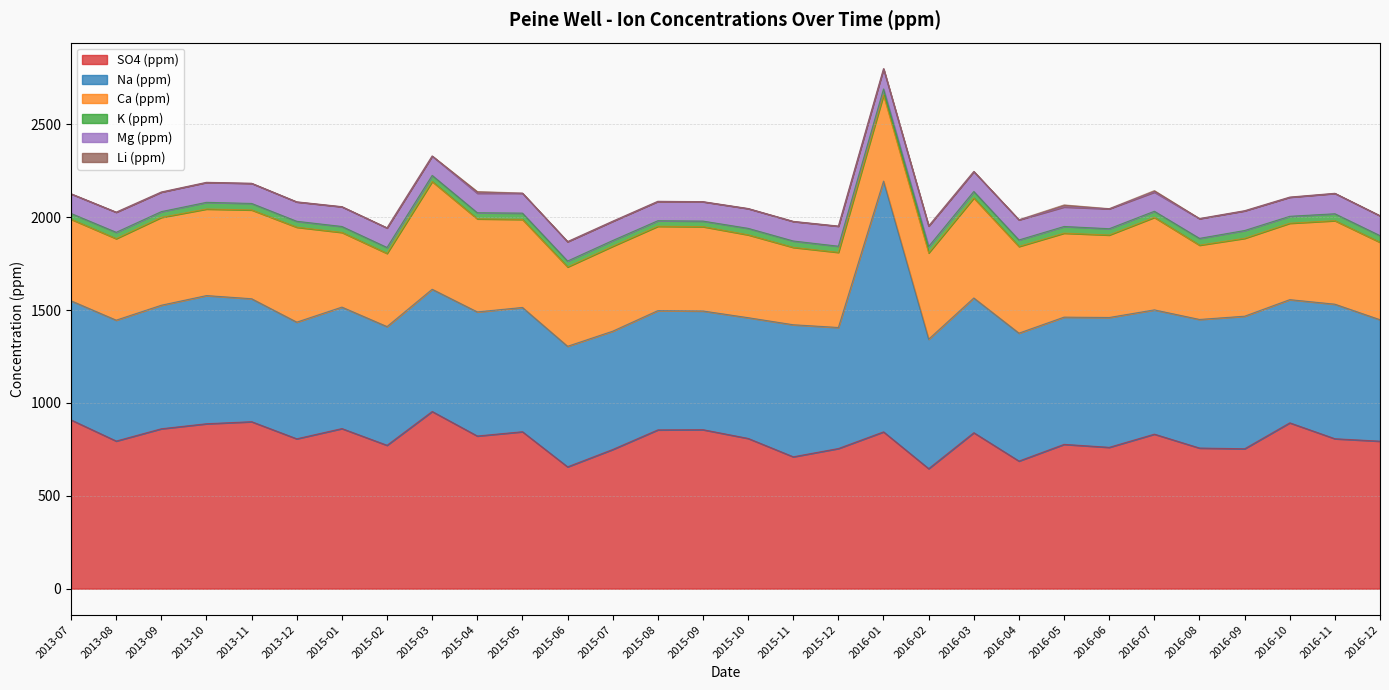

What position from the left is 2015-01?

7